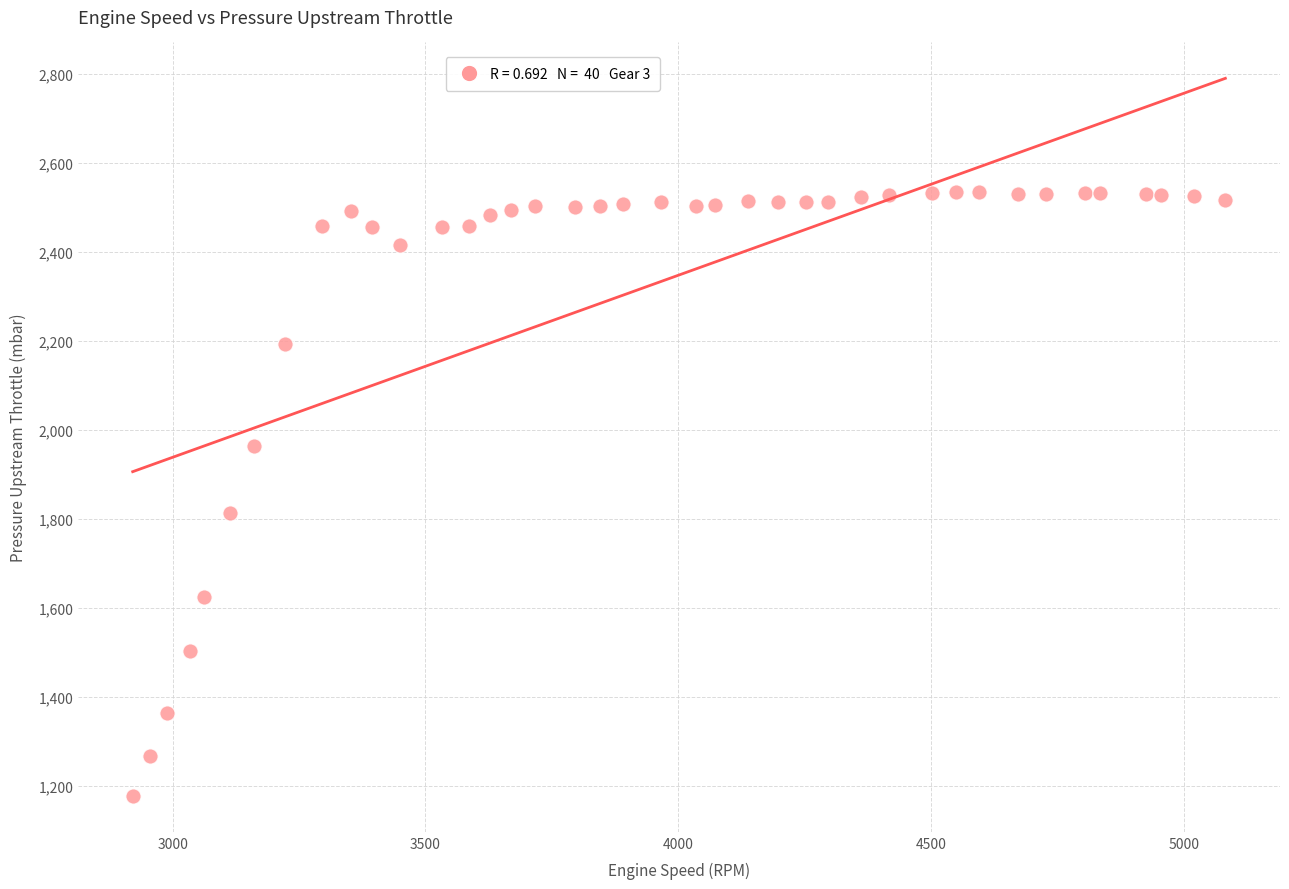

What Y value in the scatter plot is closest to 1856?

1814.5